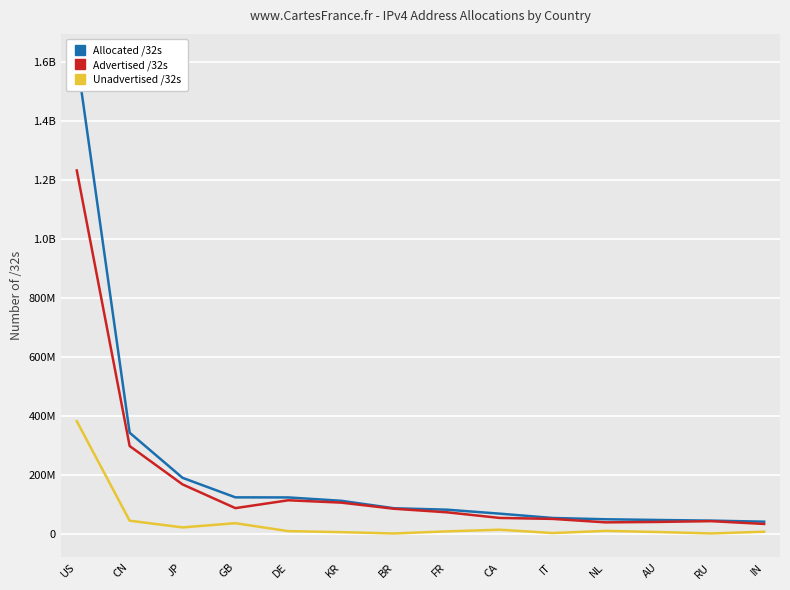

The Unadvertised /32s series shows 3900432 at DE. True or false?

False